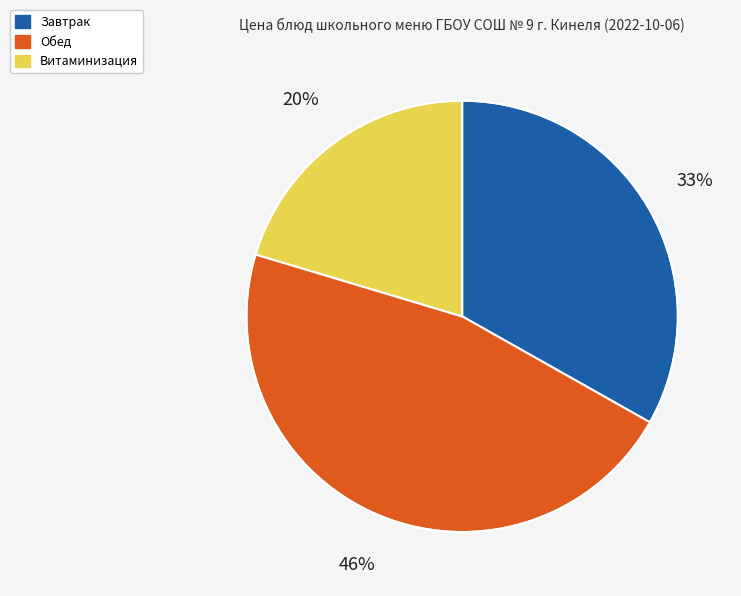

How many slices are in this pie chart?

3